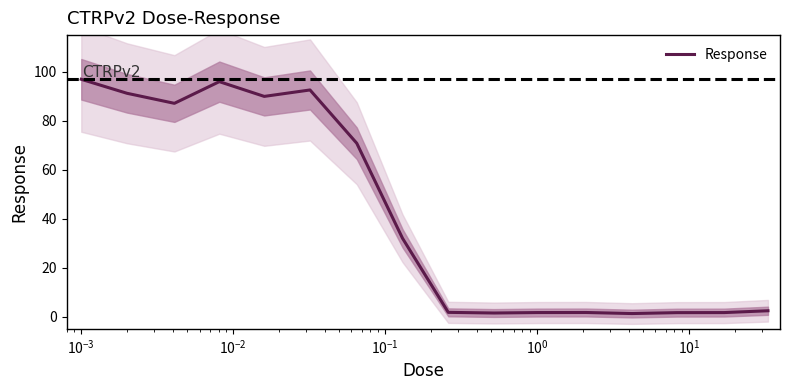

Is this an area chart (filled region under the line)?

No